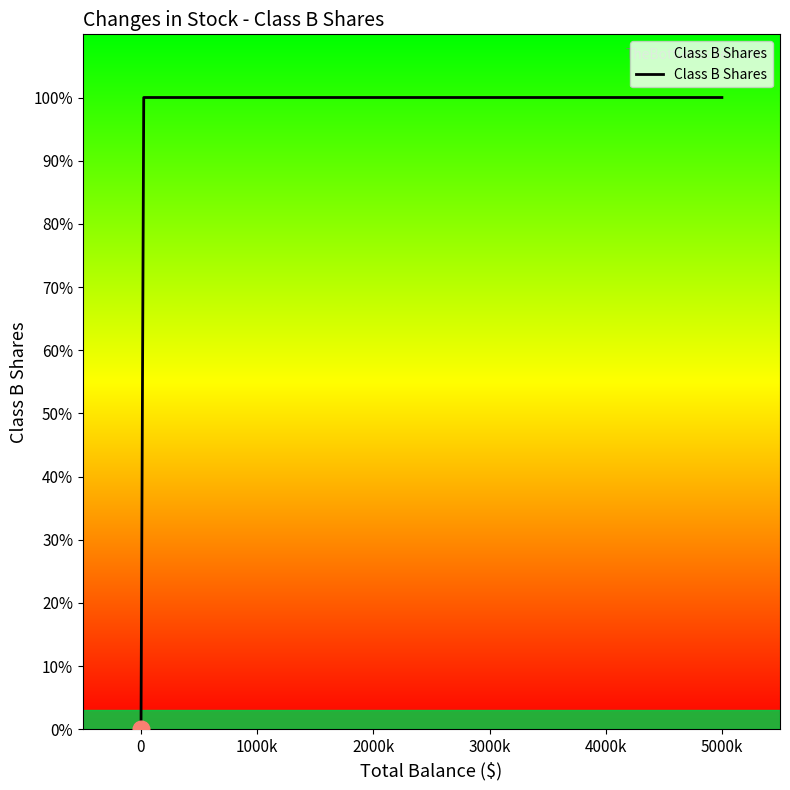

Is this an area chart (filled region under the line)?

No